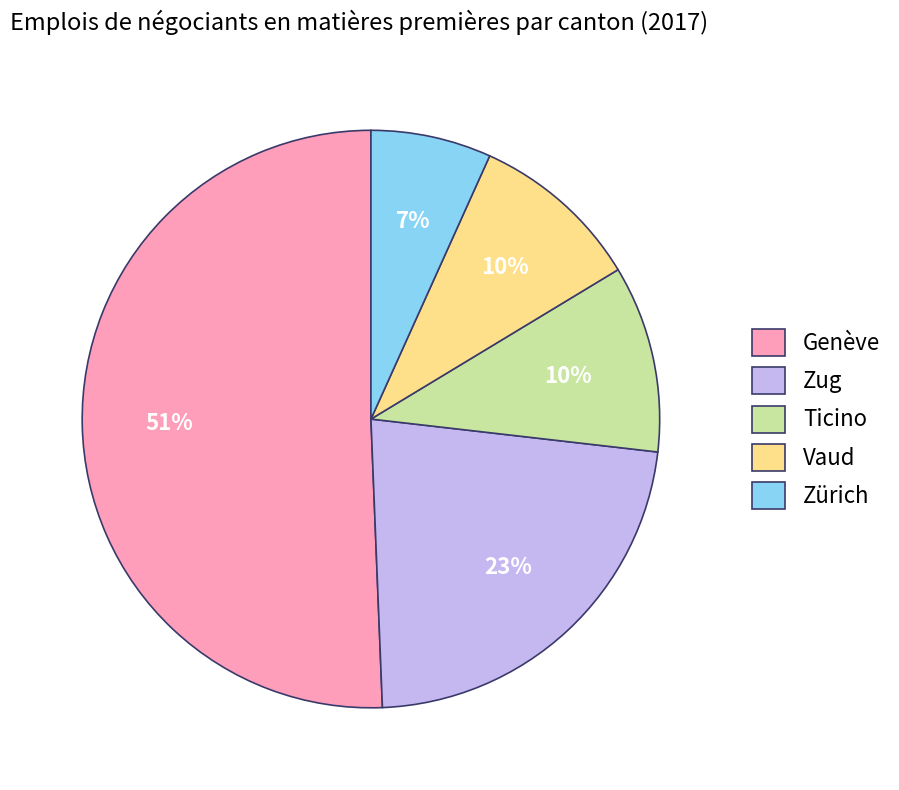

How many segments does this pie chart have?

5